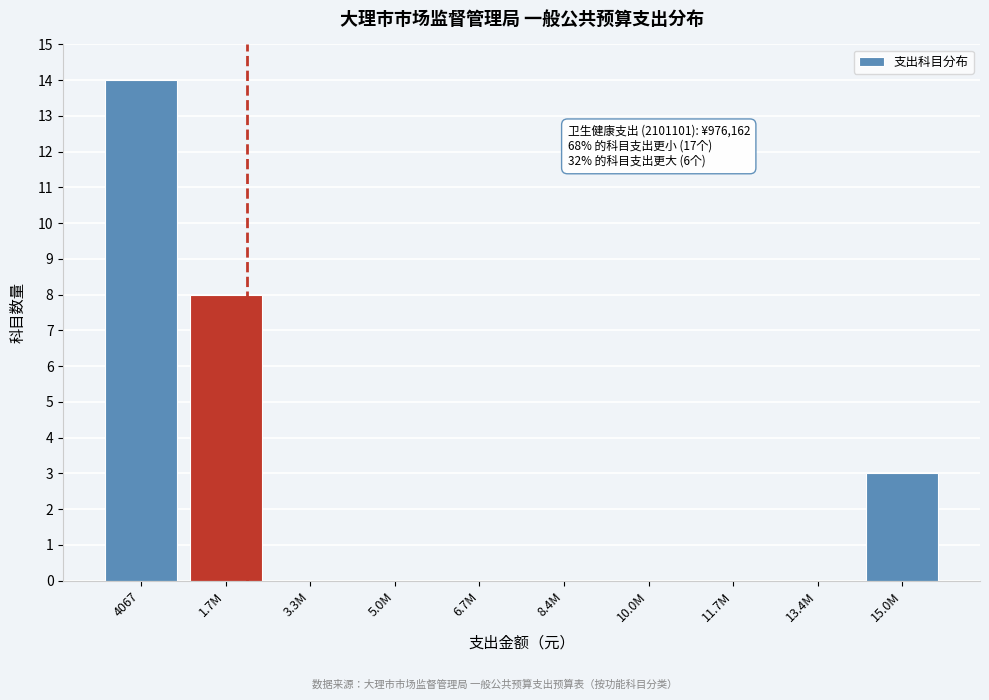

Reading left to right, what are all the values shown in this chart?

4067=14	1.7M=8	3.3M=0	5.0M=0	6.7M=0	8.4M=0	10.0M=0	11.7M=0	13.4M=0	15.0M=3